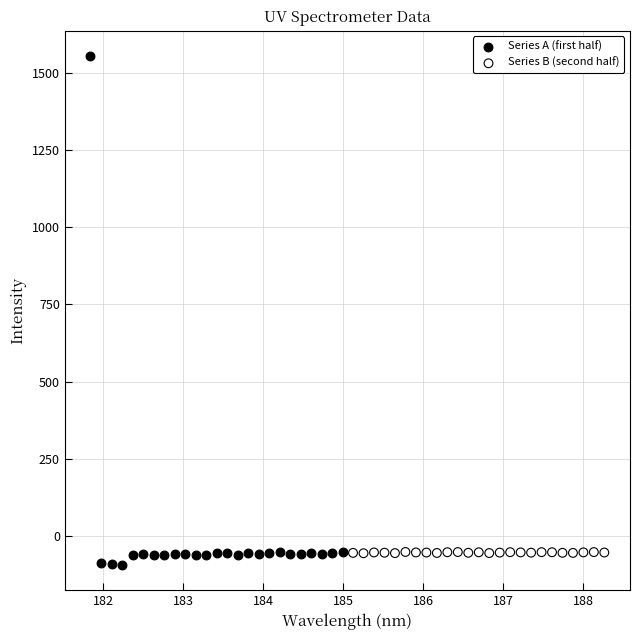

Which series contains the lowest Y value?

Series A (first half)